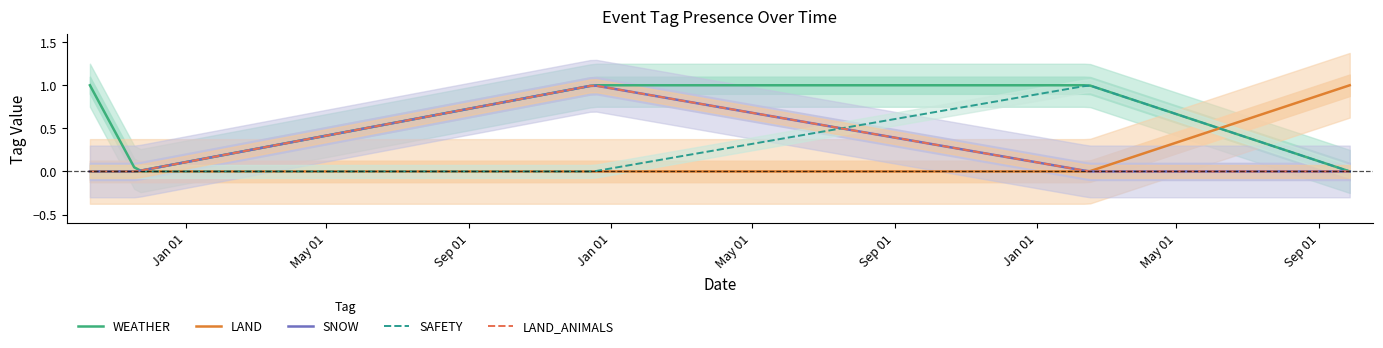

True or false: LAND and SNOW cross at least once.

False